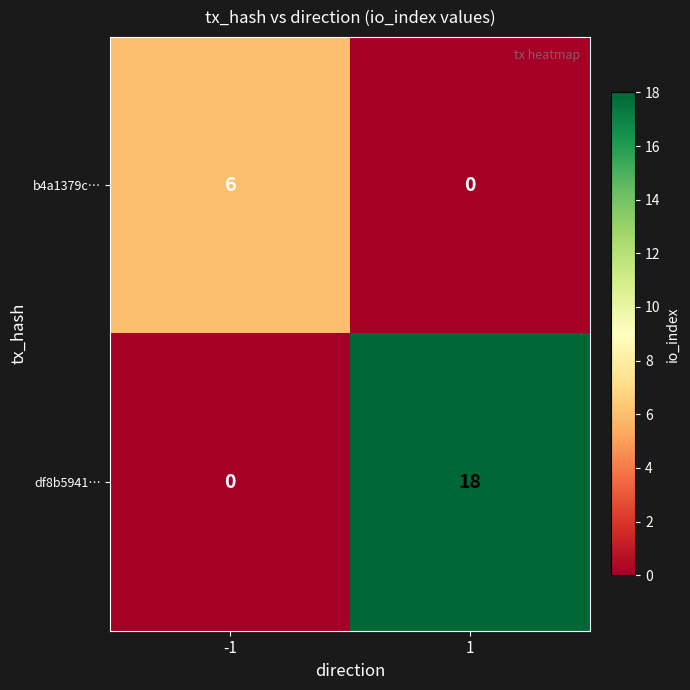

Which series has the largest range (max minus min)?

df8b5941…